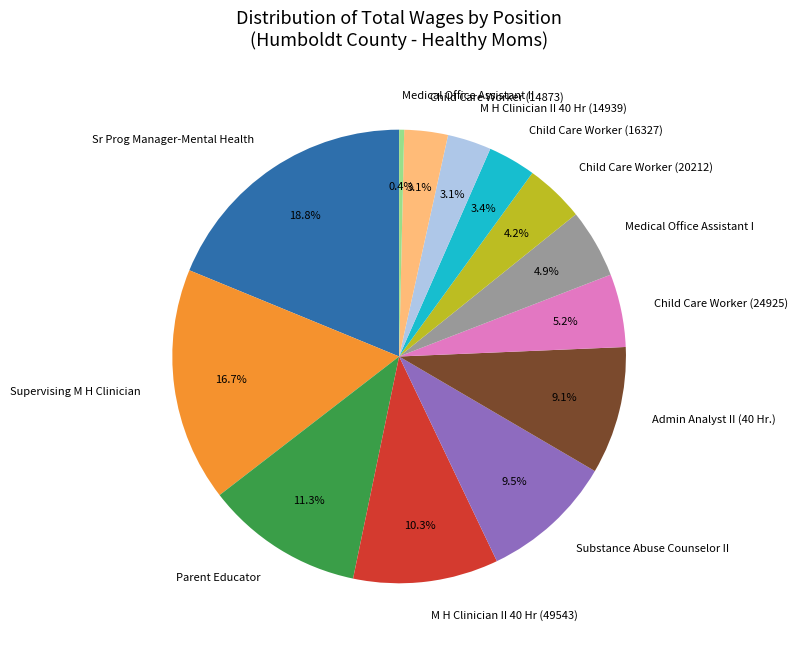

The M H Clinician II 40 Hr (49543) slice represents 10% of the pie. True or false?

True